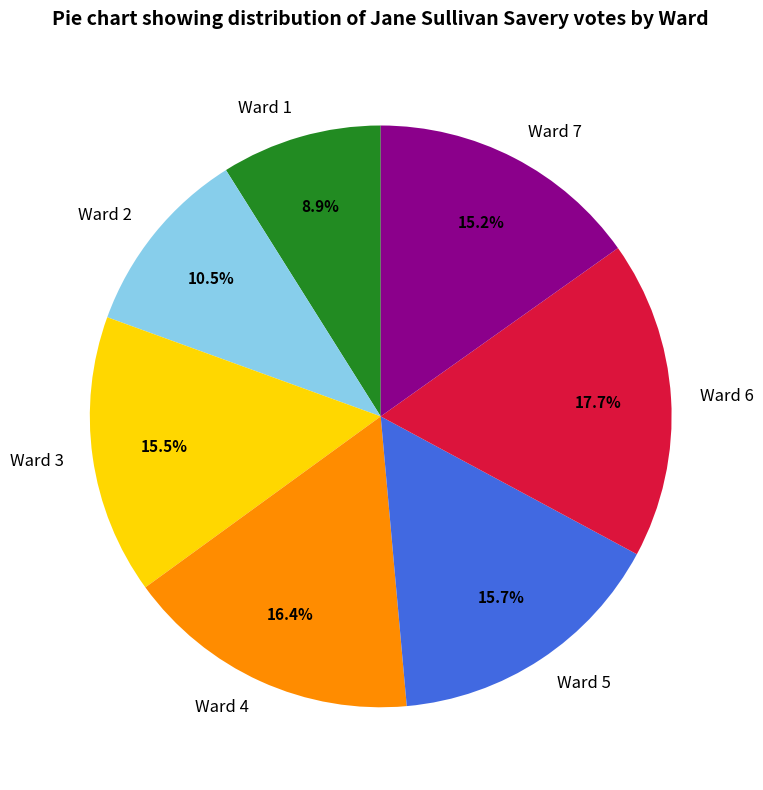

To the nearest percent, what portion does Ward 6 represent?

18%